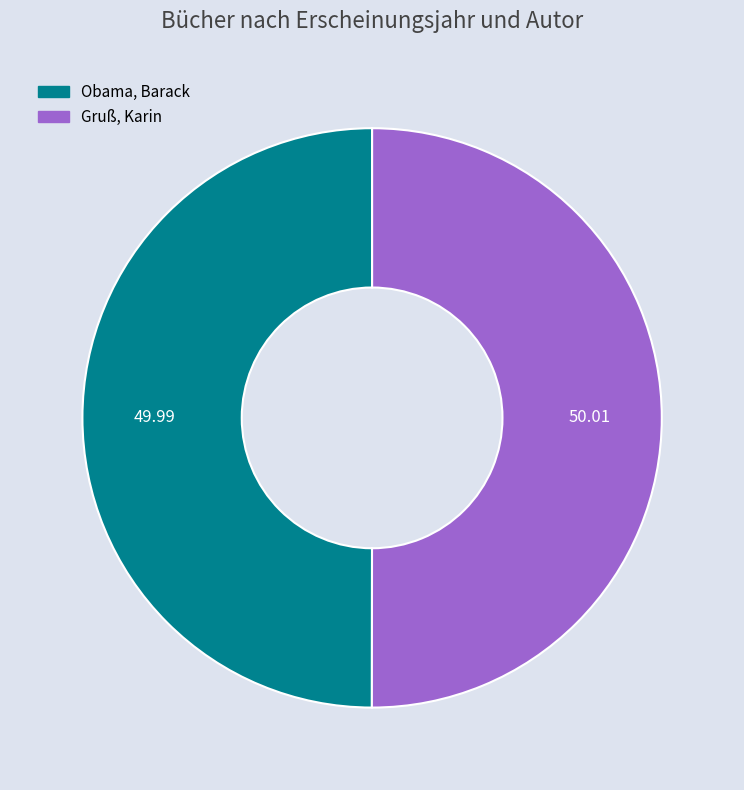

What is the ratio of the value at Gruß, Karin to the value at Obama, Barack?

1.0